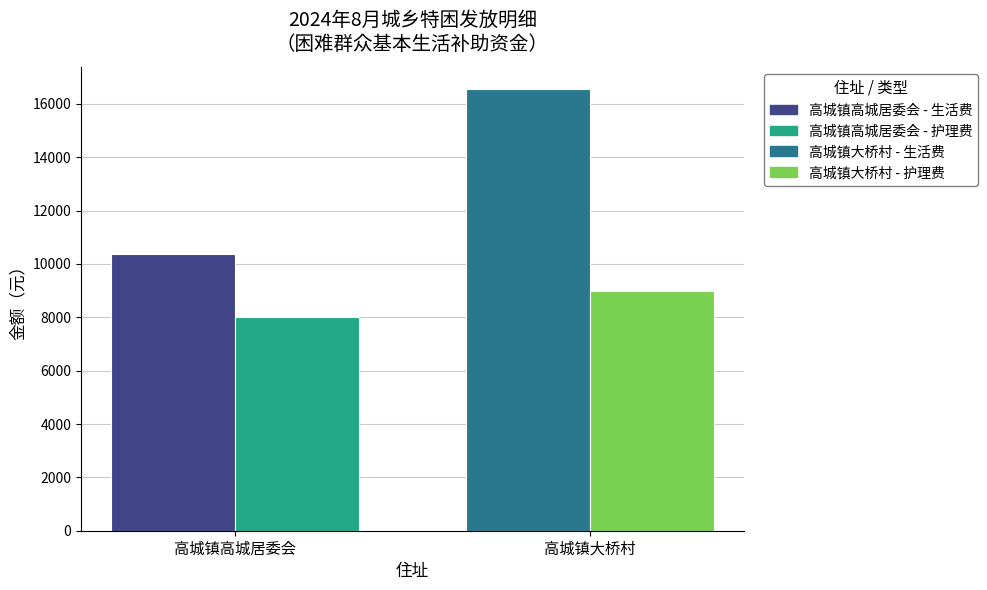

What is the spread (max minus min) of values at 高城镇大桥村?

7556